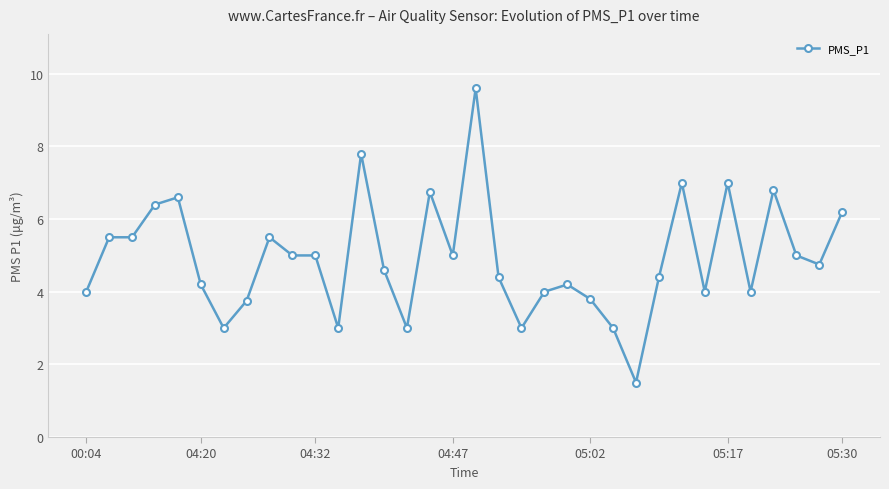

What is the greatest value displayed?

9.6